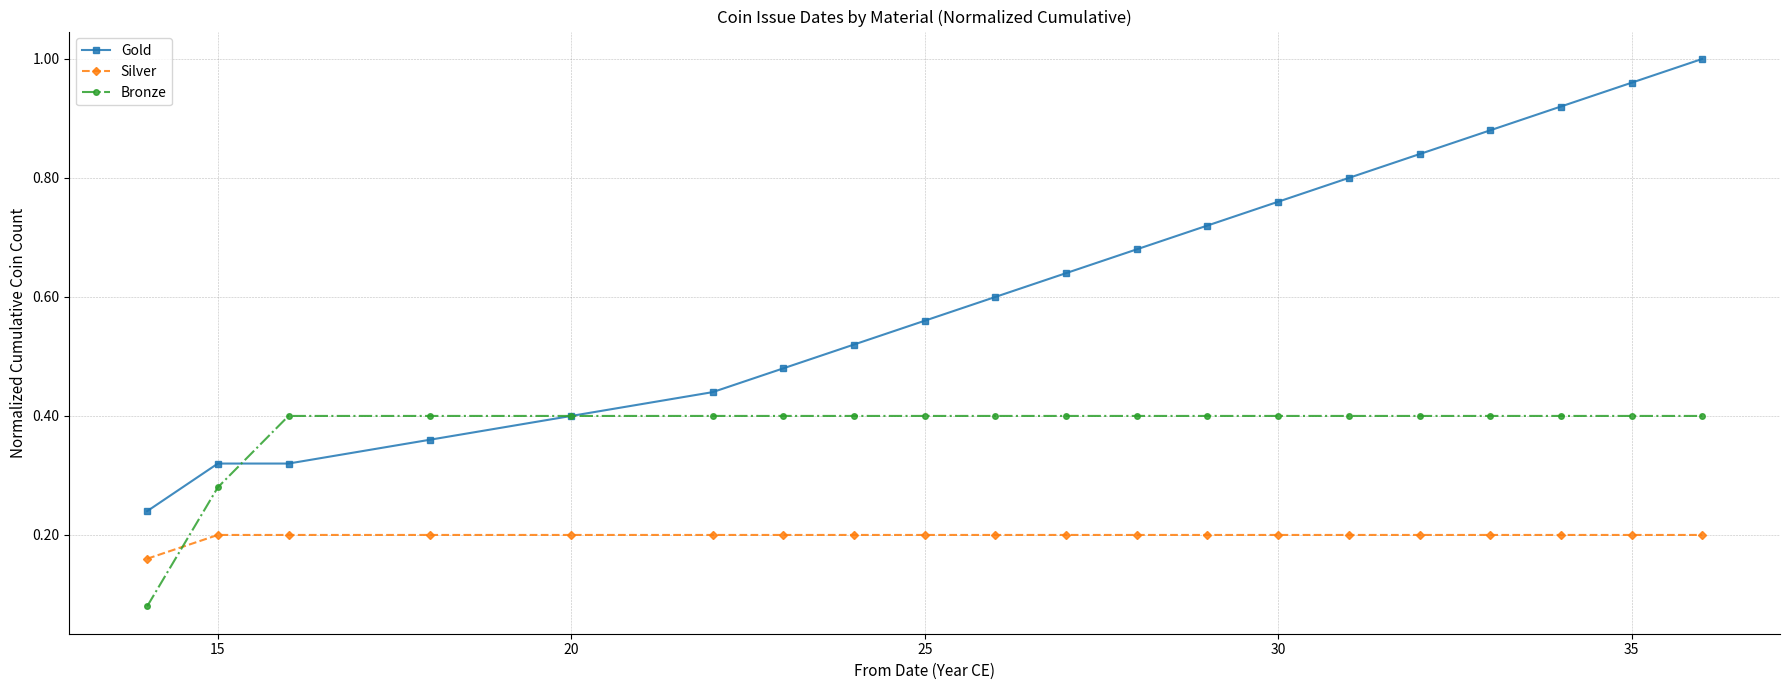

True or false: Gold and Silver intersect in this chart.

False